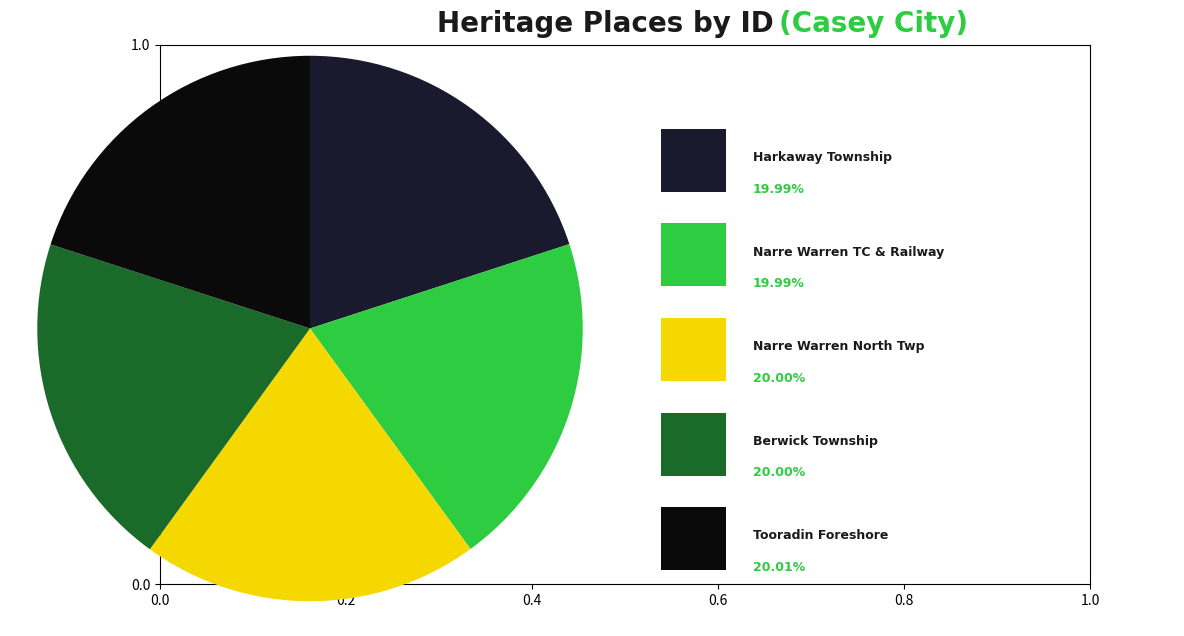

Is there a majority slice in this chart?

No